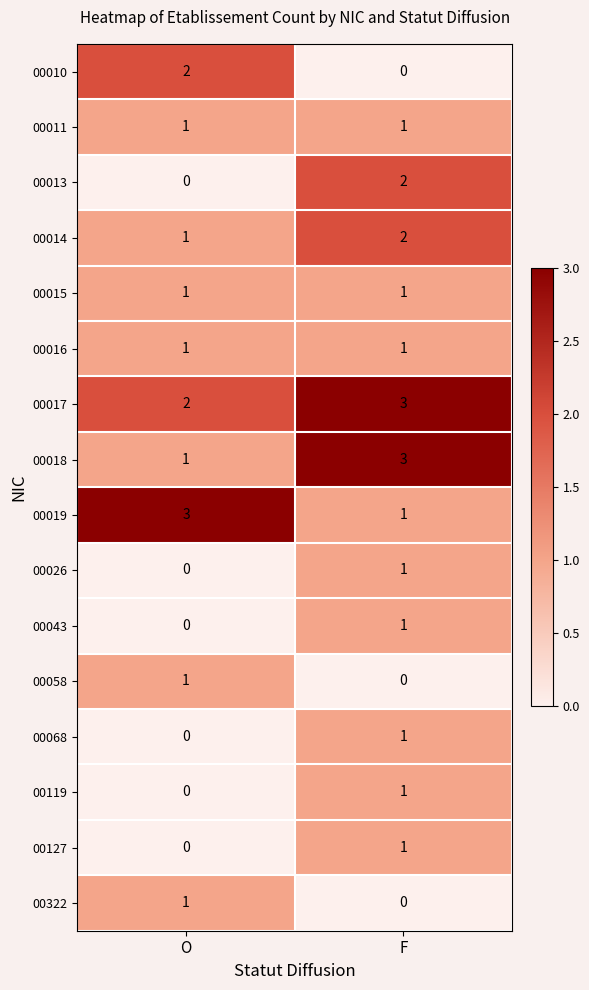

At which label does 00026 reach its peak?

F